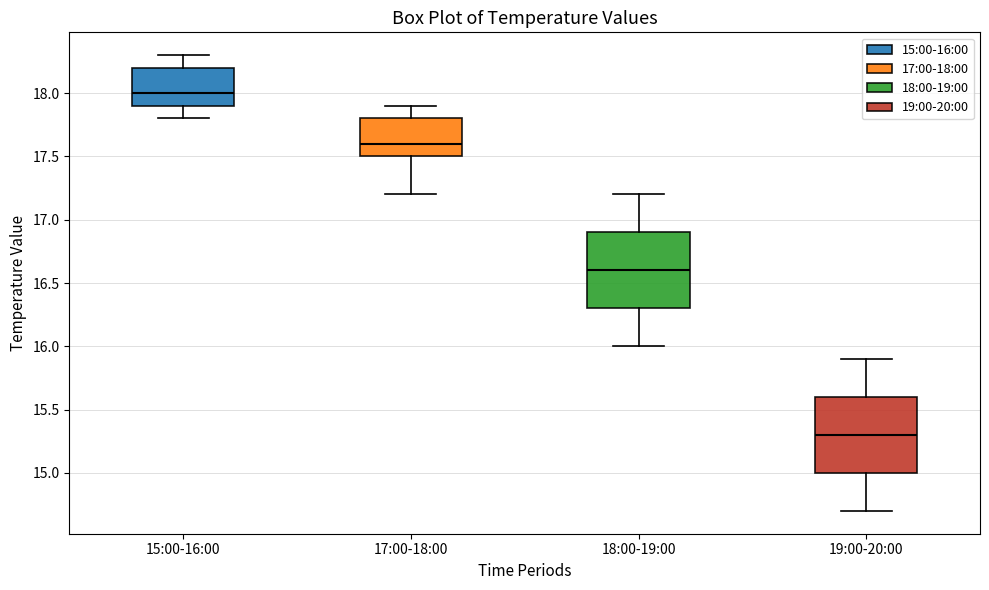

Reading left to right, transcribe this box plot: for each box, give where its median line is, the range the box spans, and where its two whiskers end, as read against the y-axis. The values are not printed on the chart, so give them approximately, as read against the axis.

15:00-16:00: median 18.0, box 17.9 to 18.2, whiskers 17.8 to 18.3
17:00-18:00: median 17.6, box 17.5 to 17.8, whiskers 17.2 to 17.9
18:00-19:00: median 16.6, box 16.3 to 16.9, whiskers 16.0 to 17.2
19:00-20:00: median 15.3, box 15.0 to 15.6, whiskers 14.7 to 15.9